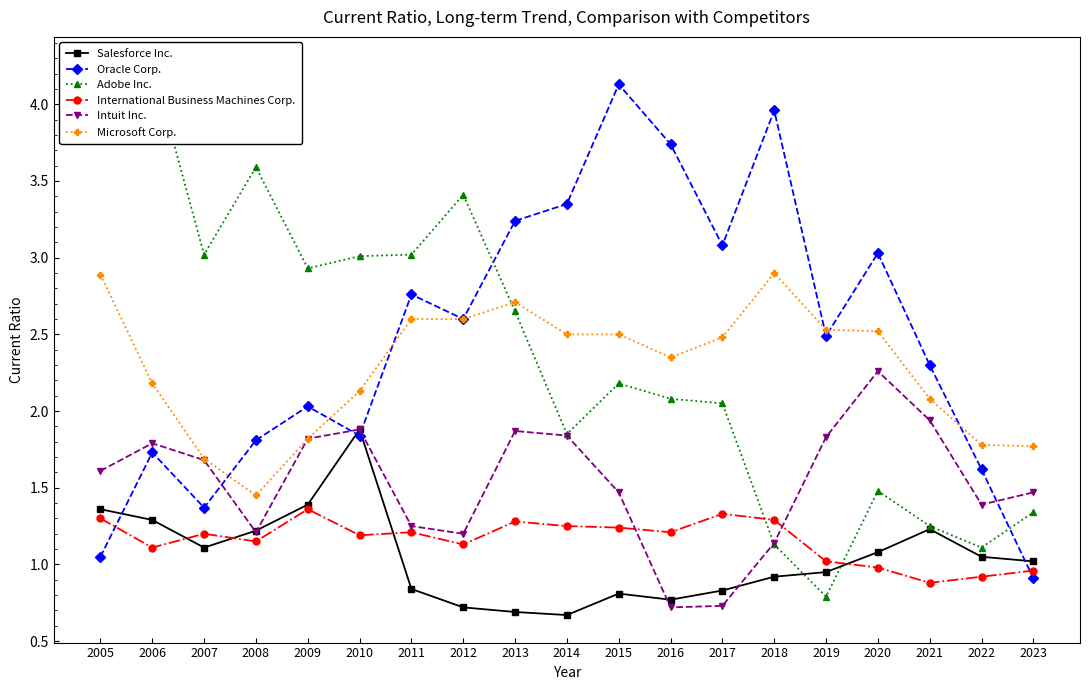

Rank the series at 2017 from lowest to highest value.

Intuit Inc., Salesforce Inc., International Business Machines Corp., Adobe Inc., Microsoft Corp., Oracle Corp.